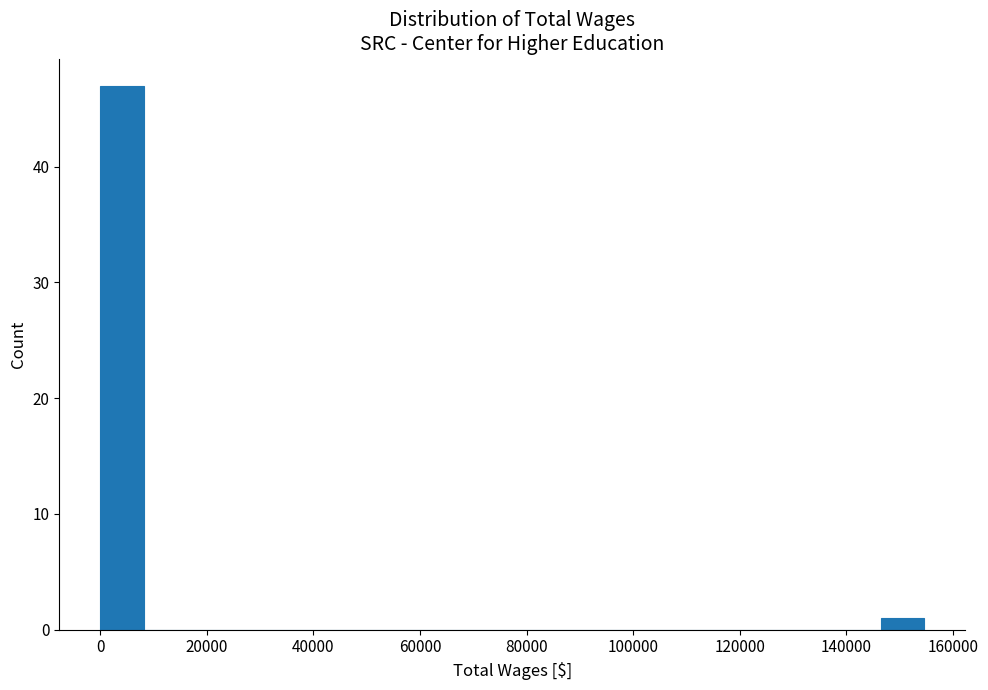

Reading left to right, transcribe this chart: for each bar, give the range it covers on the x-axis and its height. Neither the bar edges nor the heights are printed on the chart, so give them approximately, as read against the axes.

0 to 8000: 47
8000 to 16000: 0
16000 to 24000: 0
24000 to 32000: 0
32000 to 40000: 0
40000 to 48000: 0
48000 to 56000: 0
56000 to 66000: 0
66000 to 74000: 0
74000 to 82000: 0
82000 to 90000: 0
90000 to 98000: 0
98000 to 106000: 0
106000 to 114000: 0
114000 to 122000: 0
122000 to 130000: 0
130000 to 138000: 0
138000 to 146000: 0
146000 to 154000: 1